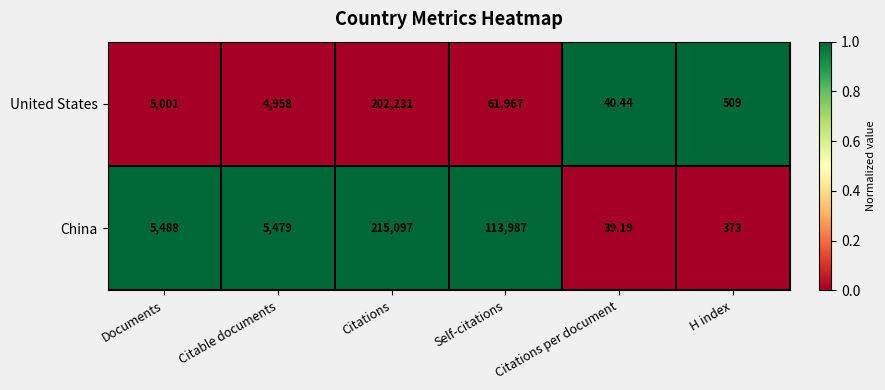

Where is United States nearest to the value 101135?

Self-citations